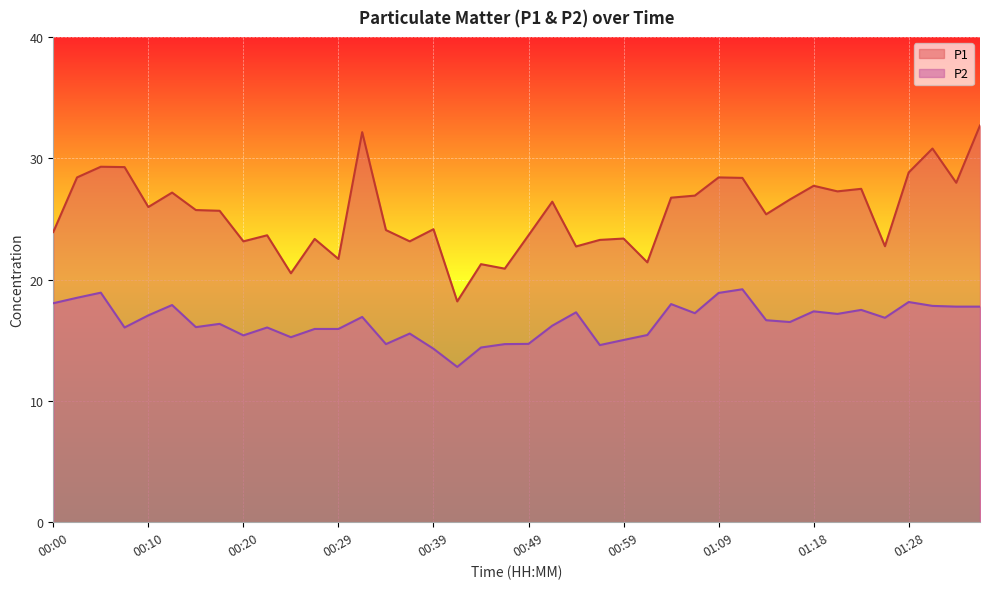

Reading left to right, list all the values displayed in this chart.

P1: 23.9	28.4	29.3	29.3	26.0	27.2	25.7	25.7	23.1	23.6	20.5	23.4	21.7	32.1	24.1	23.1	24.1	18.2	21.3	20.9	23.6	26.4	22.7	23.3	23.4	21.4	26.8	26.9	28.4	28.4	25.4	26.6	27.7	27.3	27.5	22.8	28.8	30.8	28.0	32.7
P2: 18.1	18.5	18.9	16.1	17.1	17.9	16.1	16.4	15.4	16.1	15.2	15.9	15.9	16.9	14.7	15.6	14.3	12.8	14.4	14.7	14.7	16.2	17.3	14.6	15.0	15.4	18.0	17.2	18.9	19.2	16.6	16.5	17.4	17.2	17.5	16.9	18.1	17.8	17.8	17.8